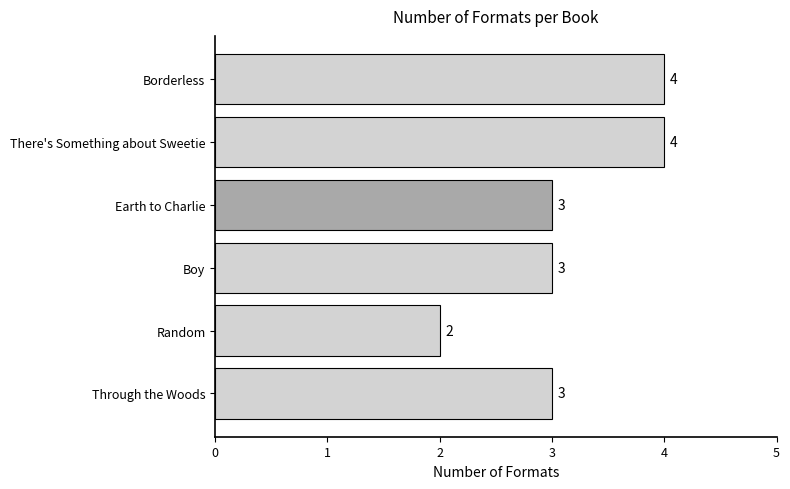

How many values are between 3 and 4?

5